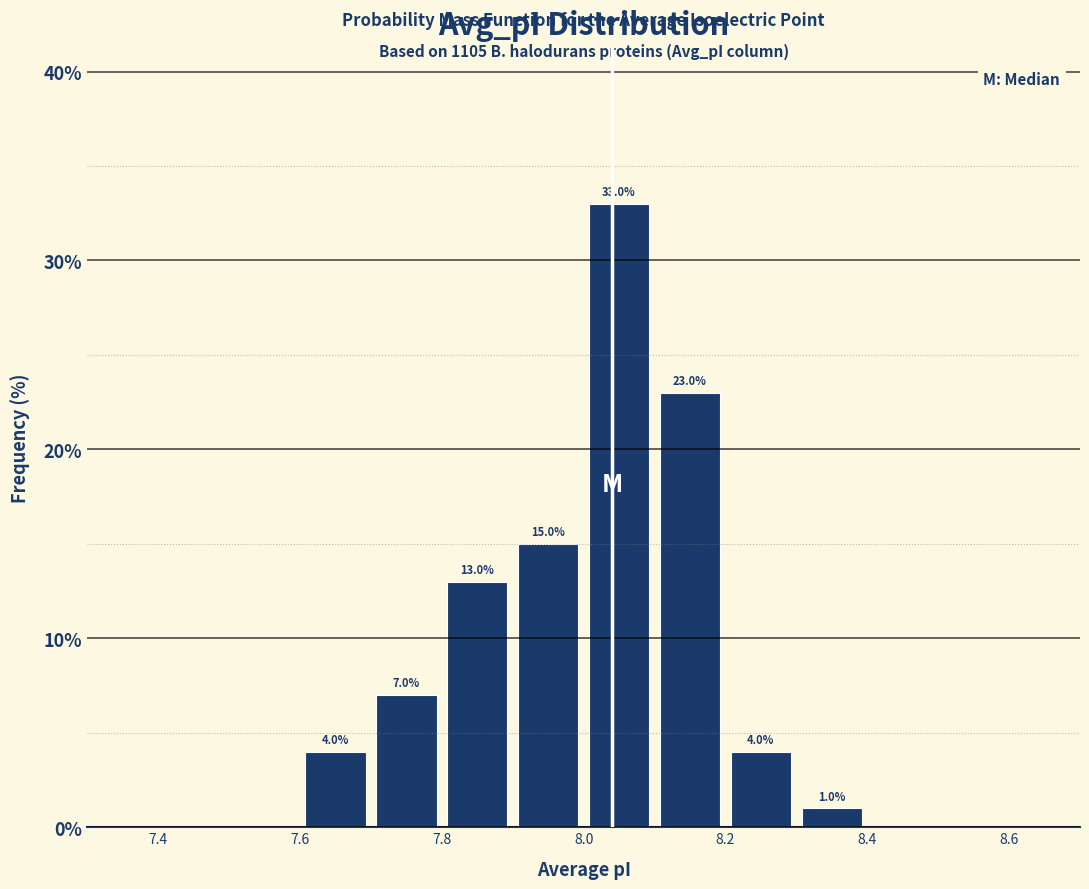

Which range on the x-axis has the tallest bar?

8.0 to 8.1